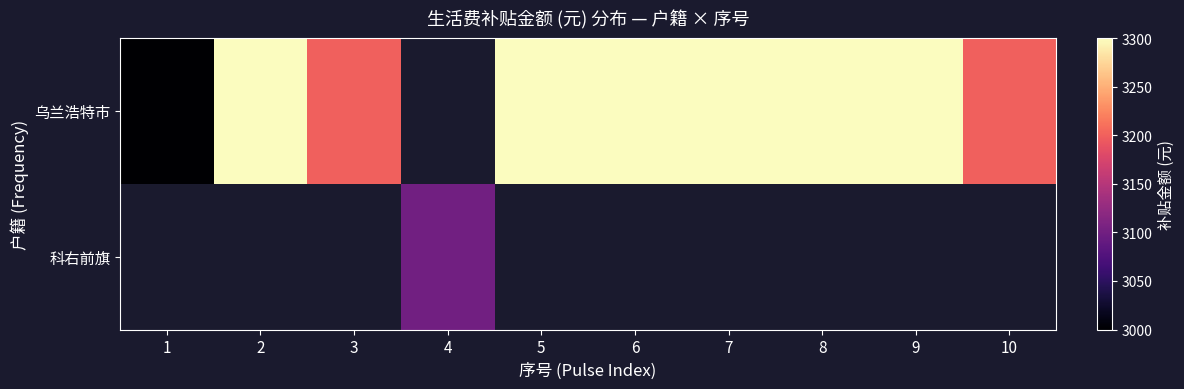

The 乌兰浩特市 series shows 3300.0 at 2. True or false?

True